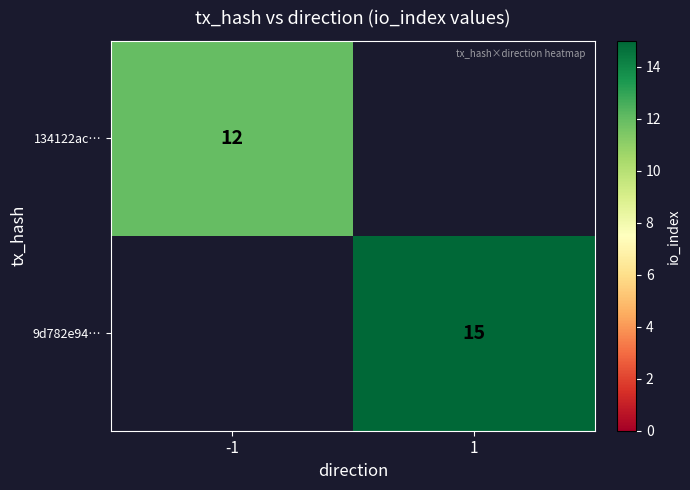

The value of 9d782e94… at 1 is 25. True or false?

False